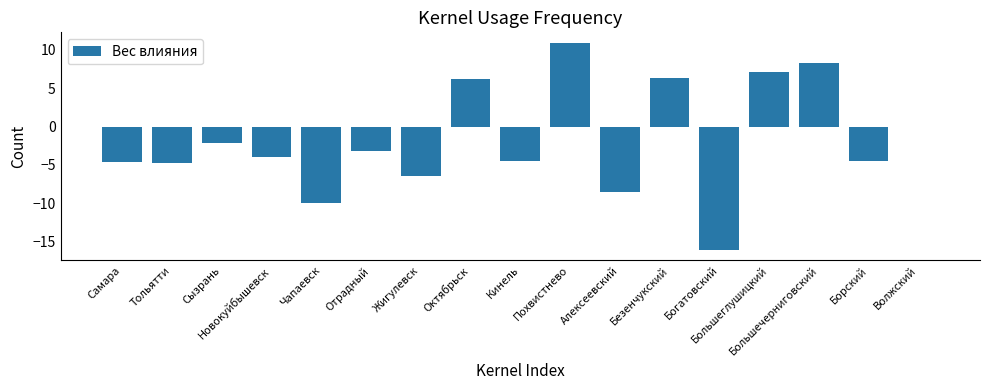

The value at Большеглушицкий is 2.8. True or false?

False